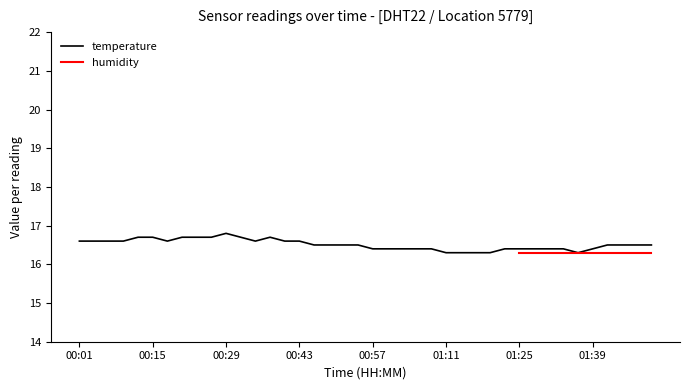

The chart shows a value of 16.4 at 01:22. True or false?

True